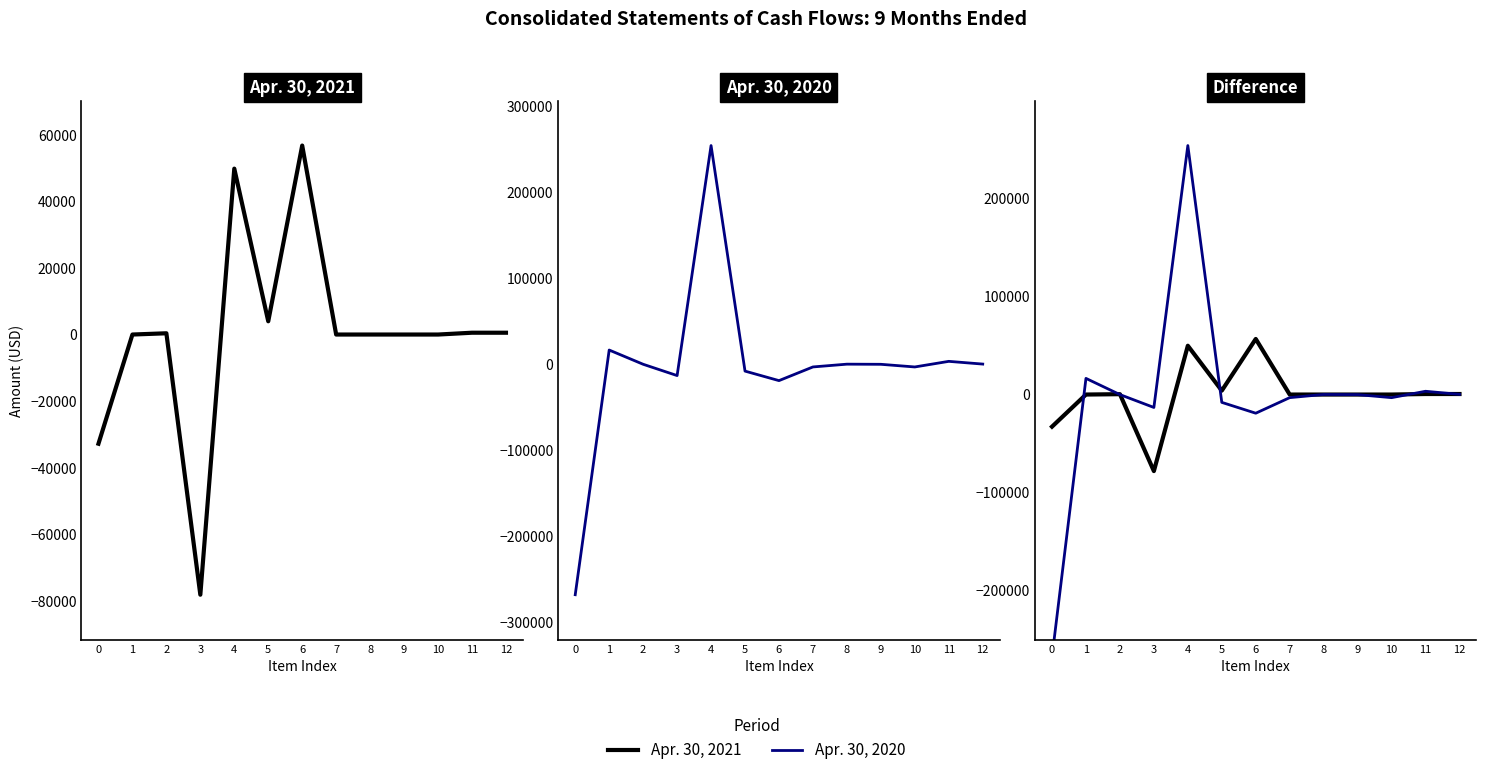

Where do Apr. 30, 2020 and Apr. 30, 2021 first cross each other?

0 and 1